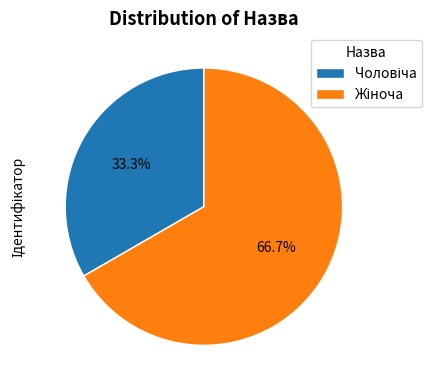

Is there a majority slice in this chart?

Yes